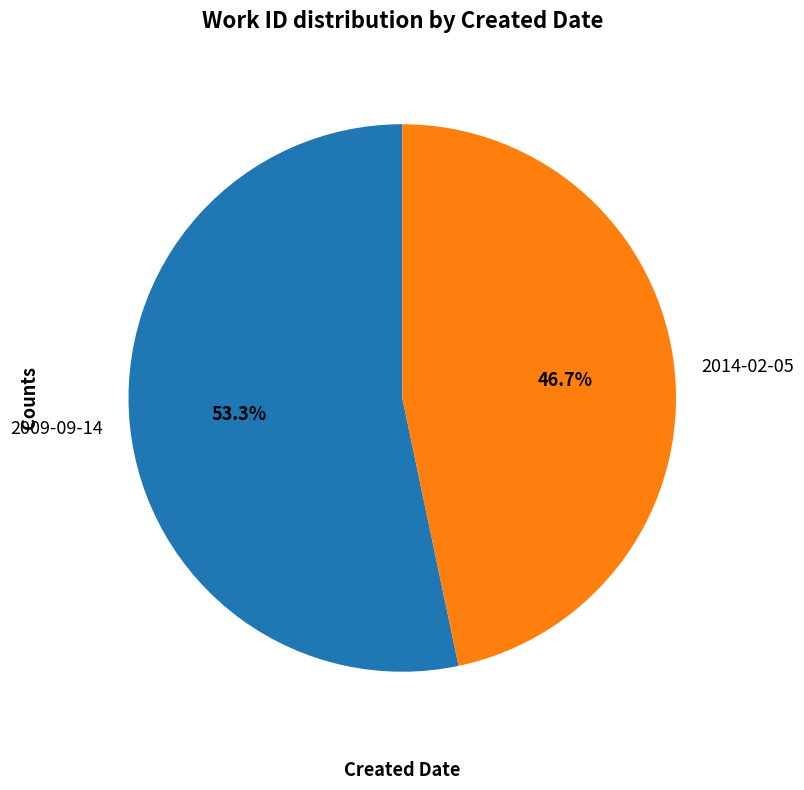

To the nearest percent, what is the difference between the largest and smallest slice percentages?

7%